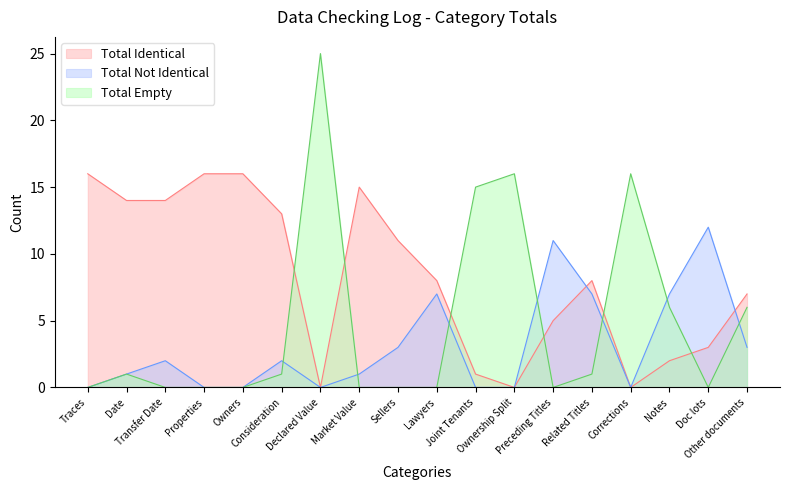

The Total Not Identical series shows 7 at Related Titles. True or false?

True